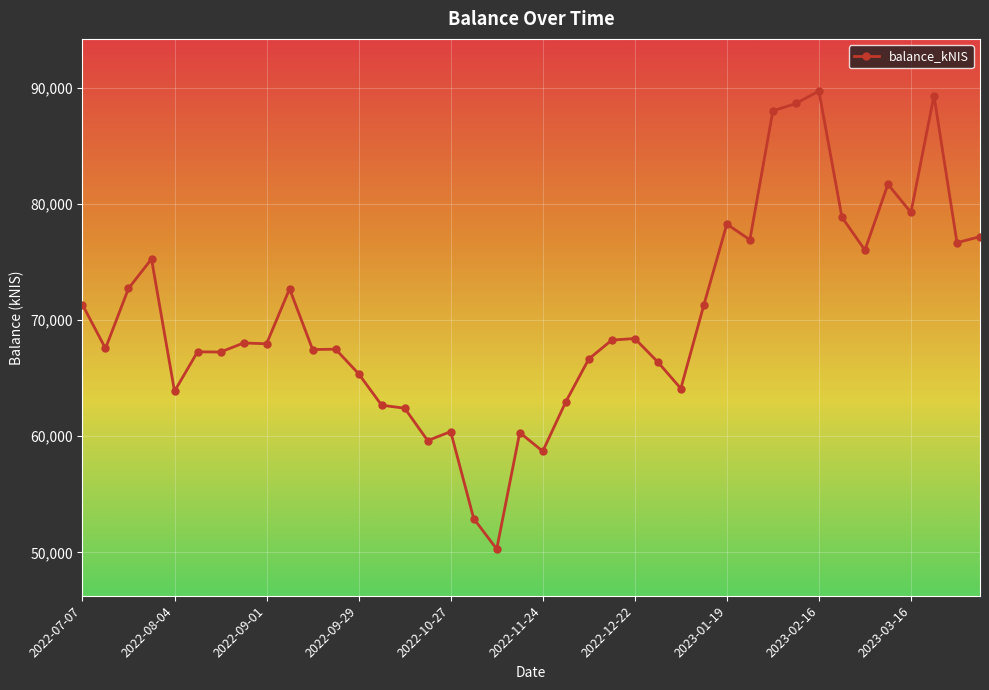

What is the maximum value shown in the chart?

89744.1